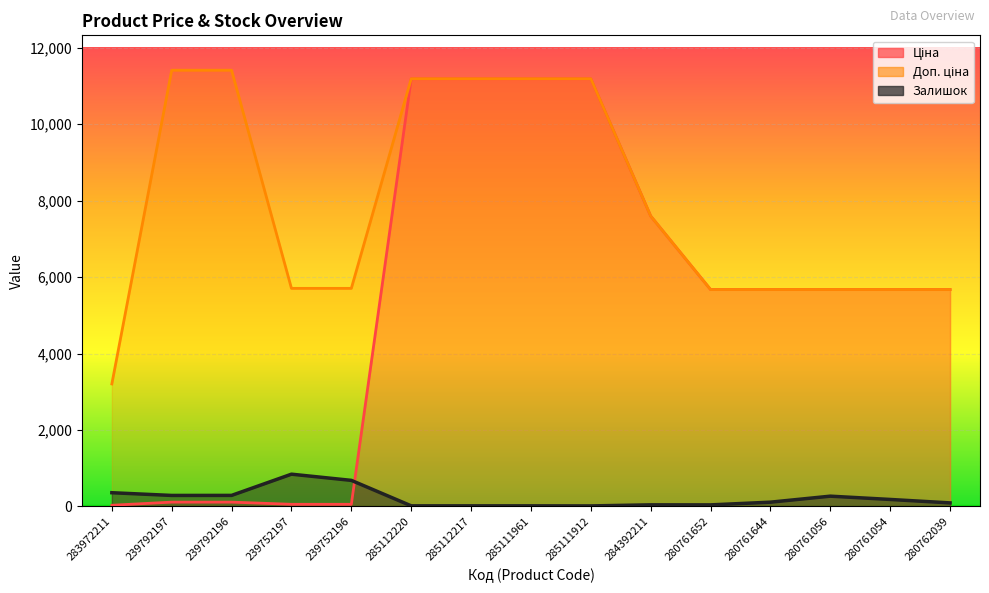

What is the value of the Ціна point at the 14th from the left?

5673.8